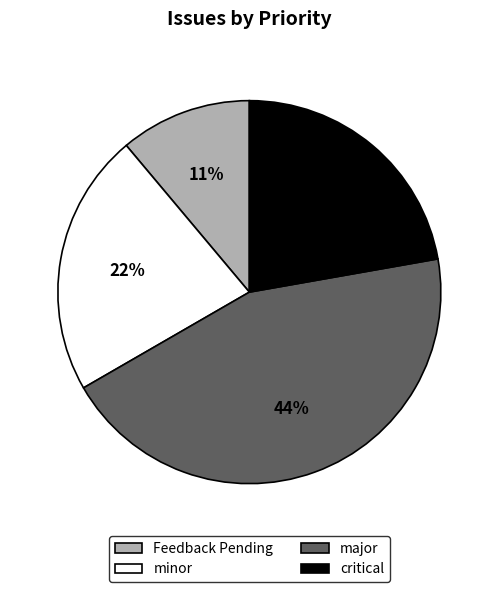

Is there a majority slice in this chart?

No